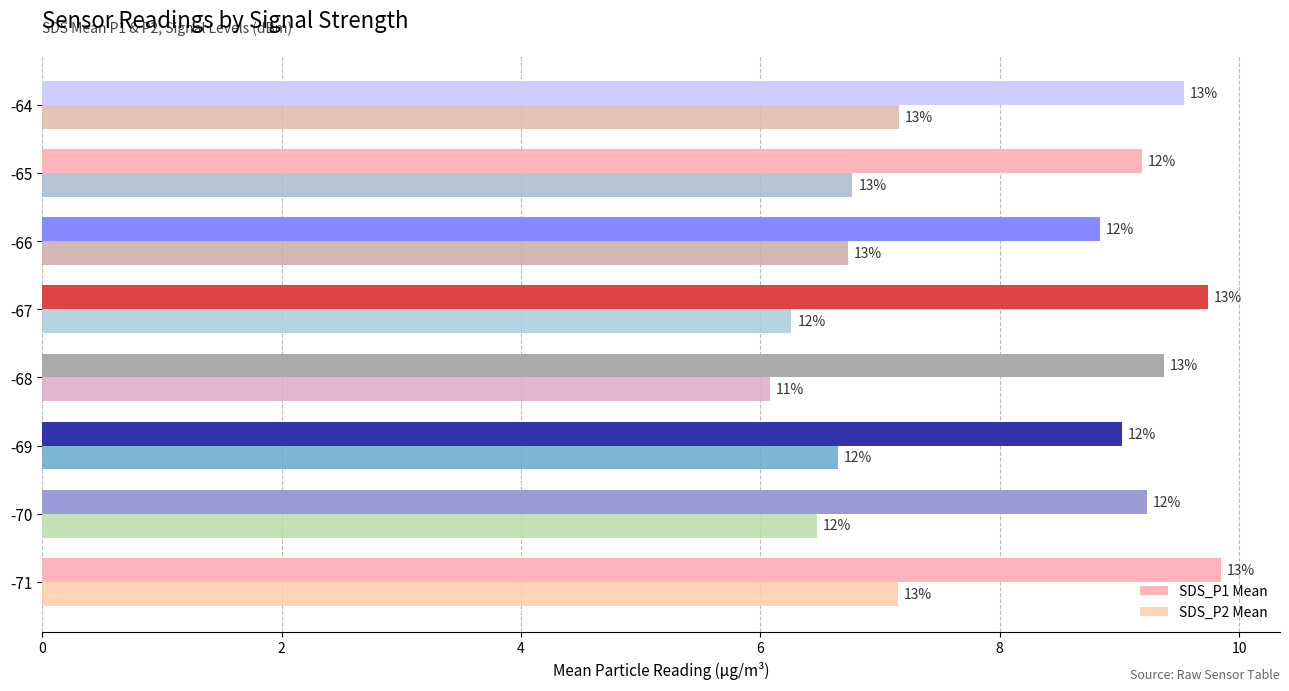

Which series has the largest range (max minus min)?

SDS_P2 Mean